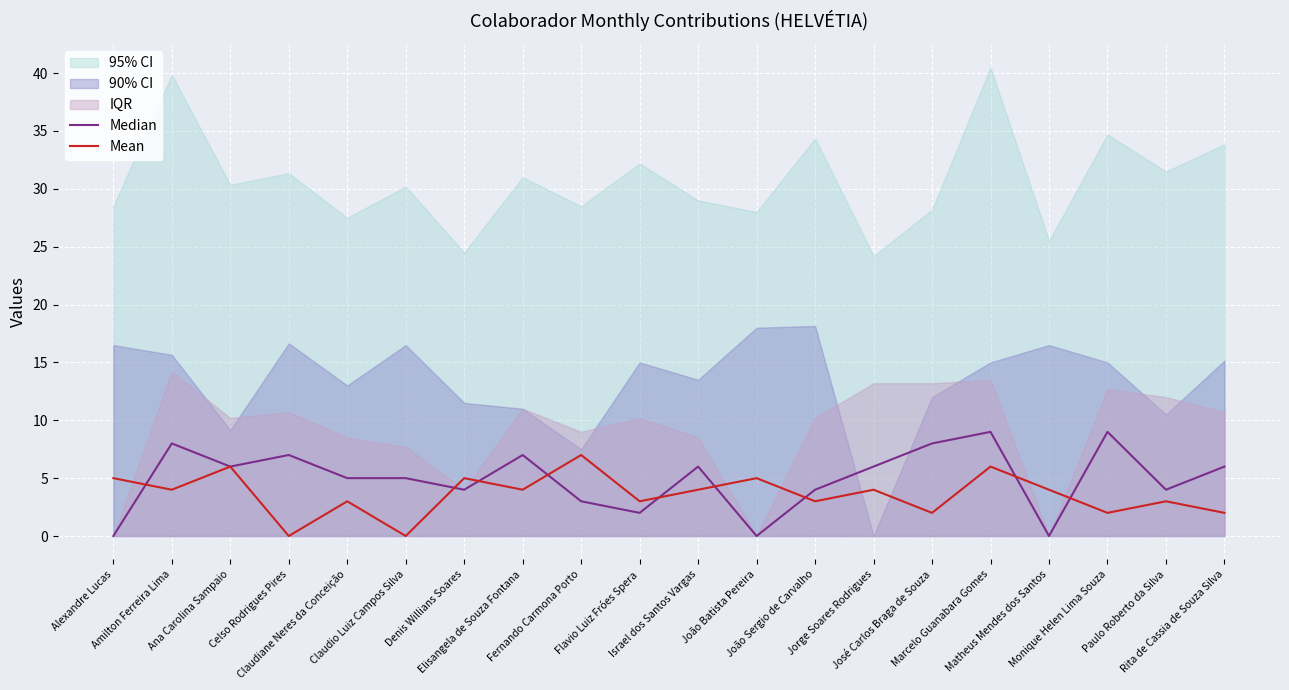

How many Median values are between 4 and 7?

11